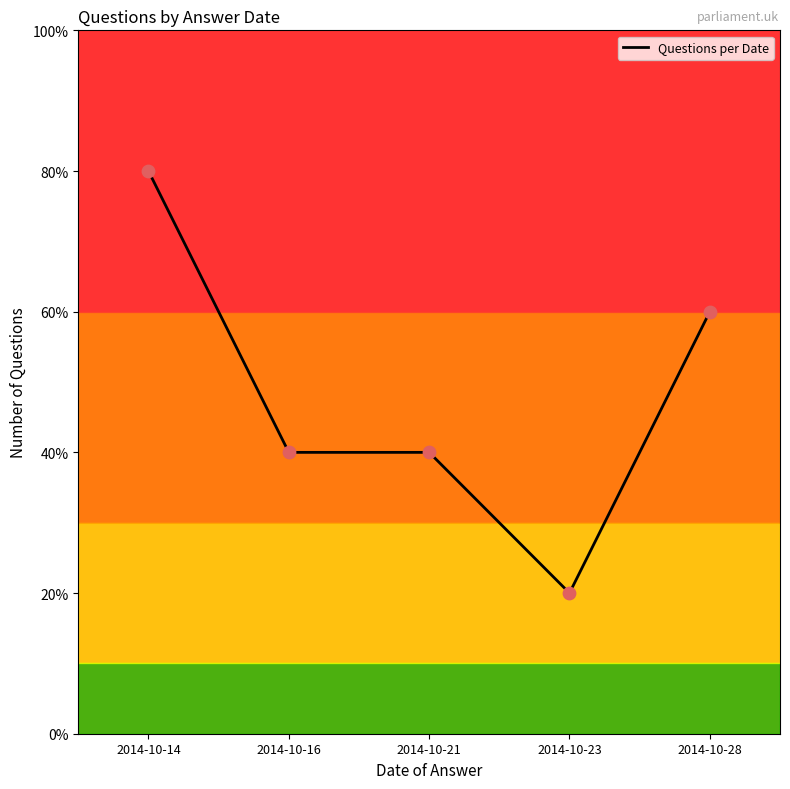

Approximately how many times larger is the value at 2014-10-16 compared to 2014-10-21?

1.0